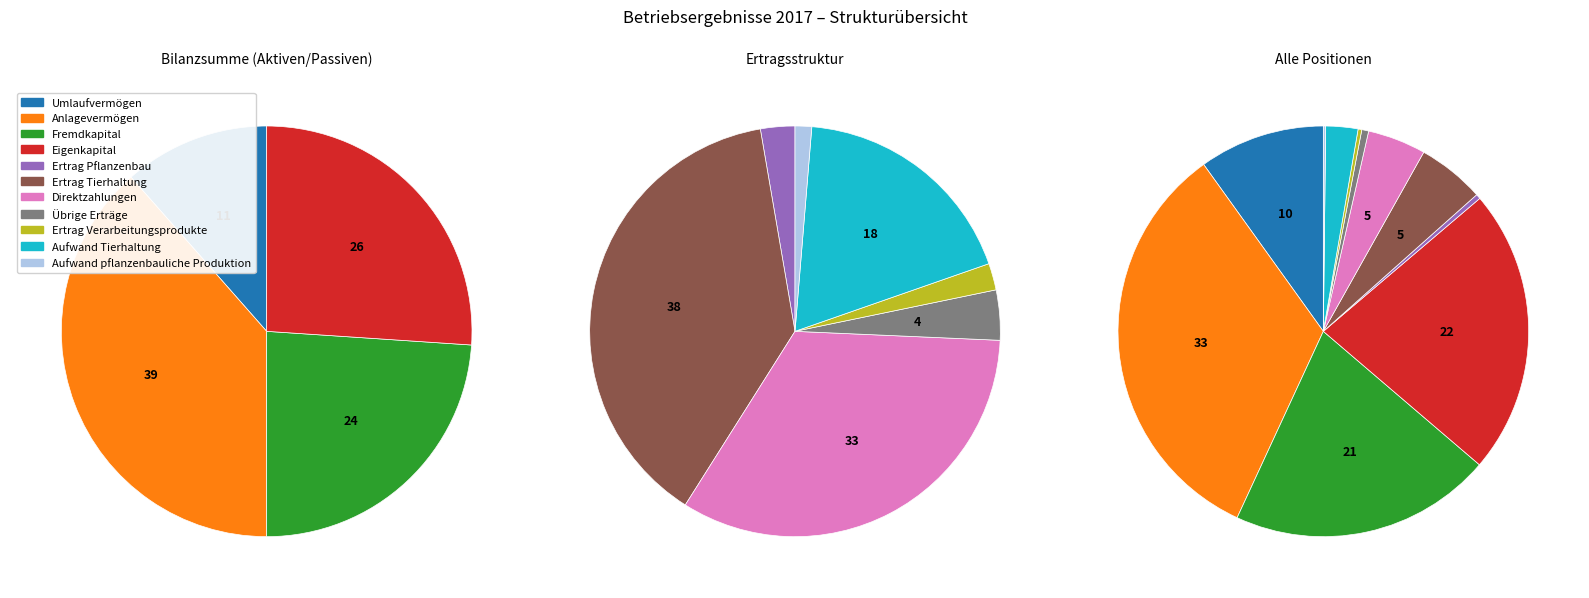

To the nearest percent, what is the average slice percentage?

9%